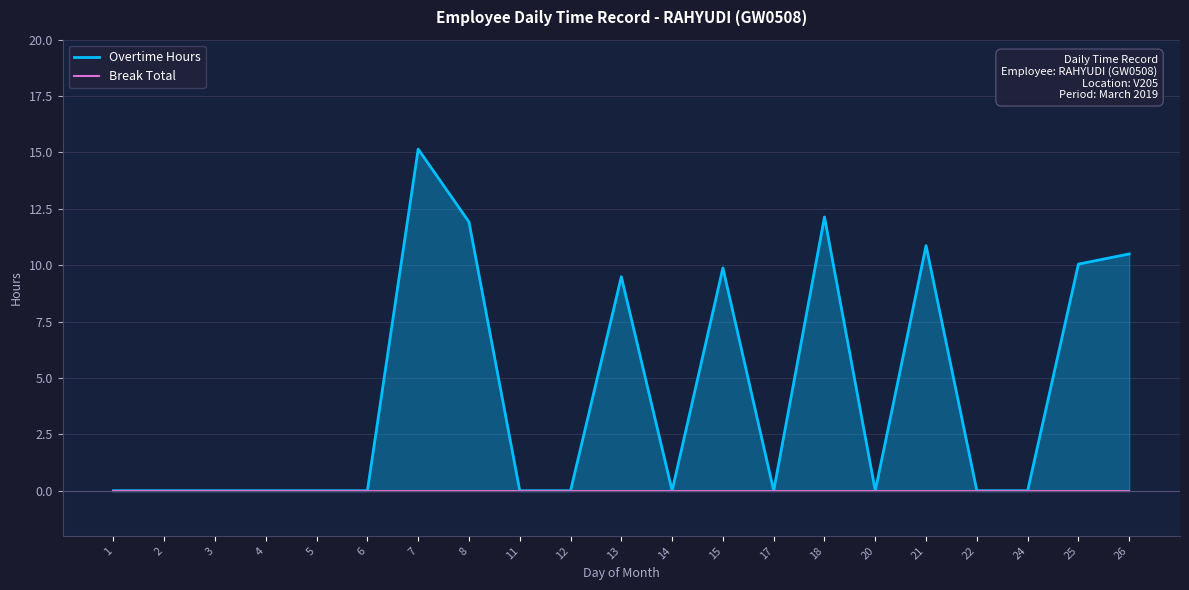

True or false: Overtime Hours has more than 0 interior local peaks.

True